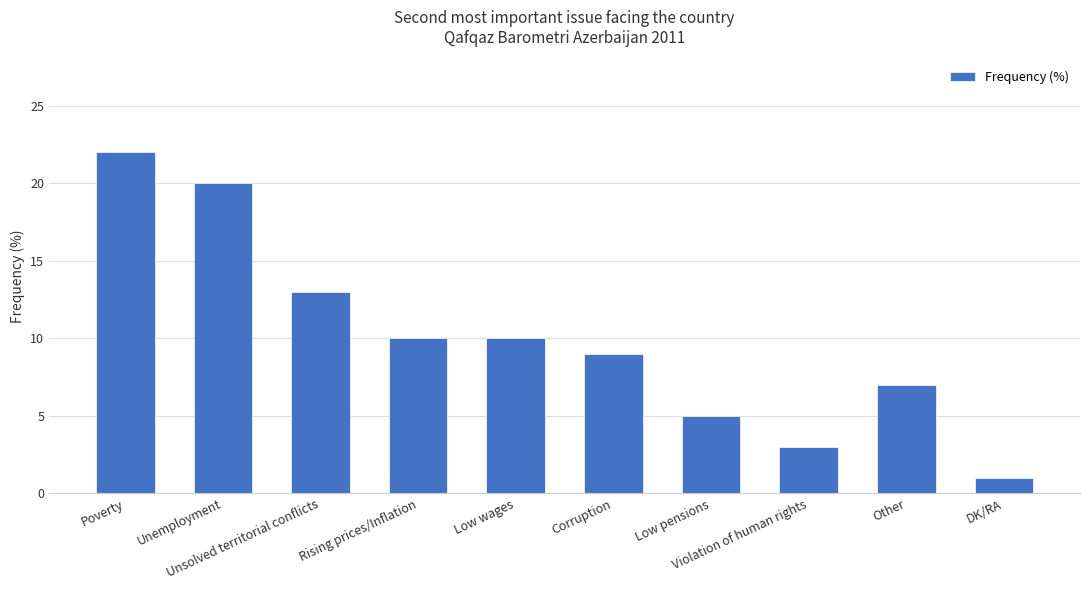

What is the label of the 2nd bar from the left?

Unemployment